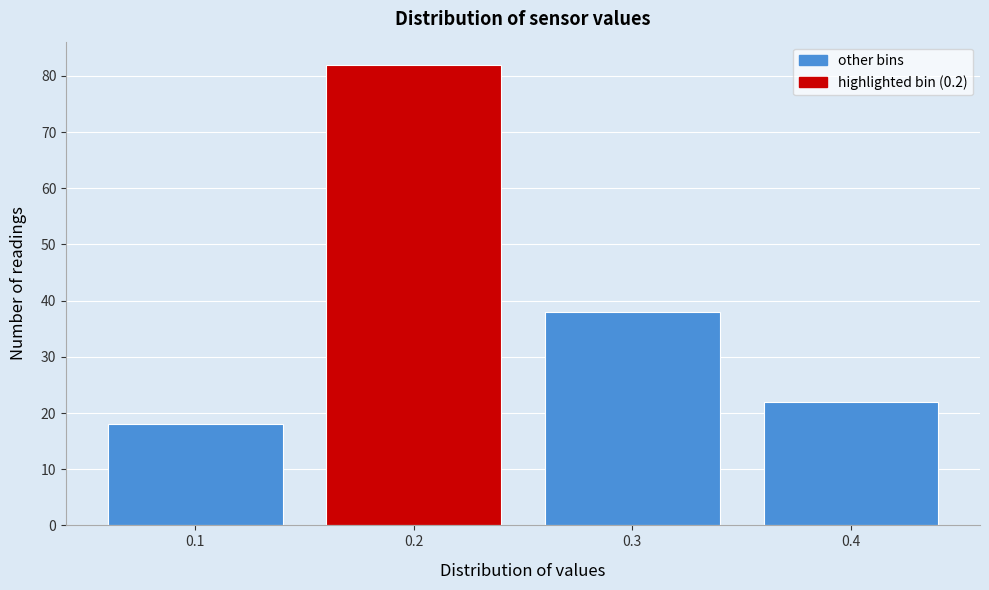

Reading left to right, transcribe all the data shown in this chart.

18	82	38	22